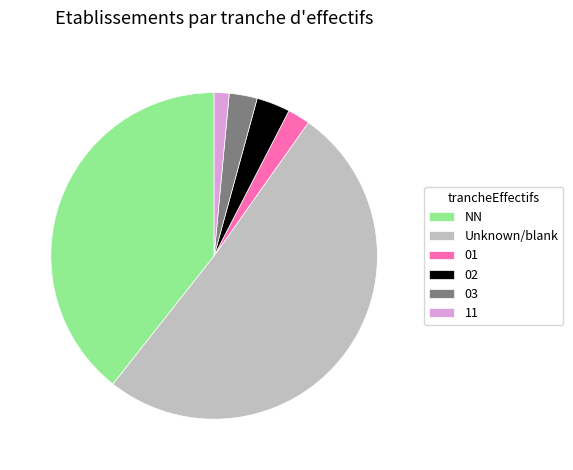

True or false: 11 accounts for 11% of the total.

False